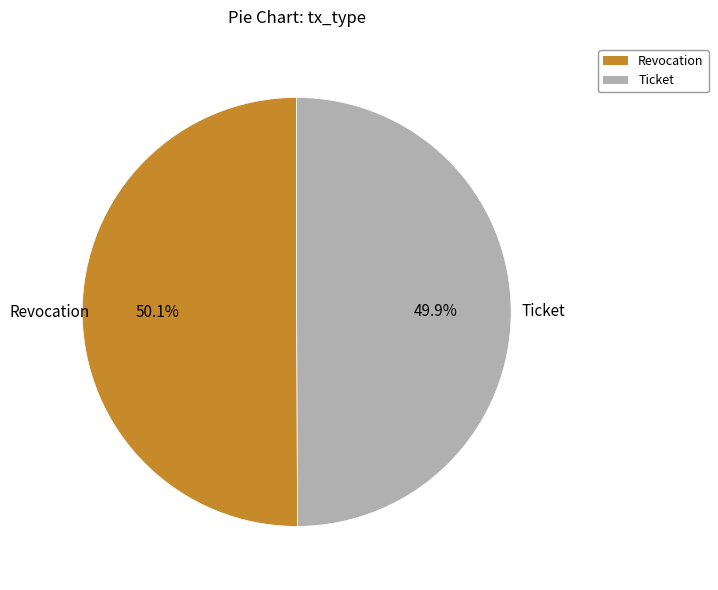

Does any single category account for the majority?

Yes